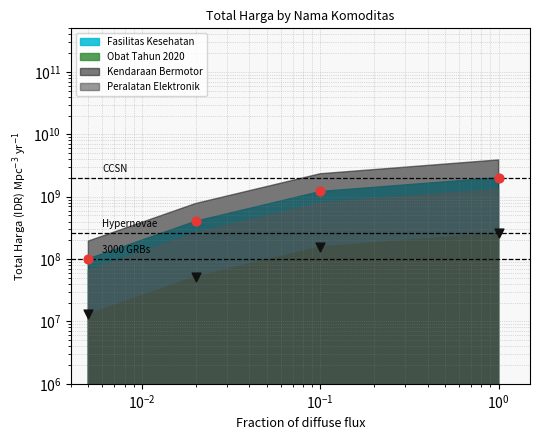

Which series reaches the minimum Y coordinate?

Obat Tahun 2020 pts